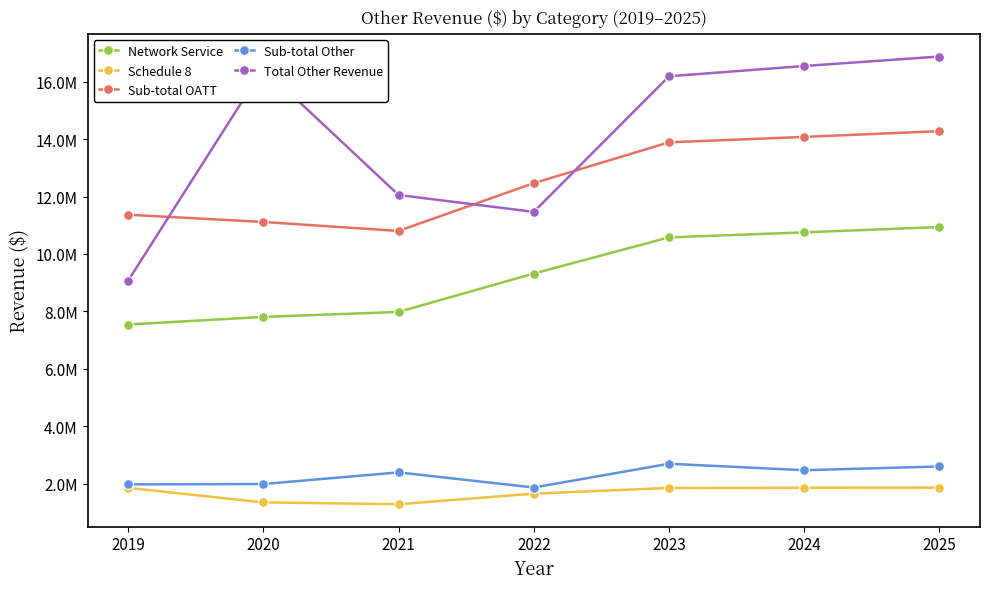

Rank the series at 2024 from highest to lowest value.

Total Other Revenue, Sub-total OATT, Network Service, Sub-total Other, Schedule 8